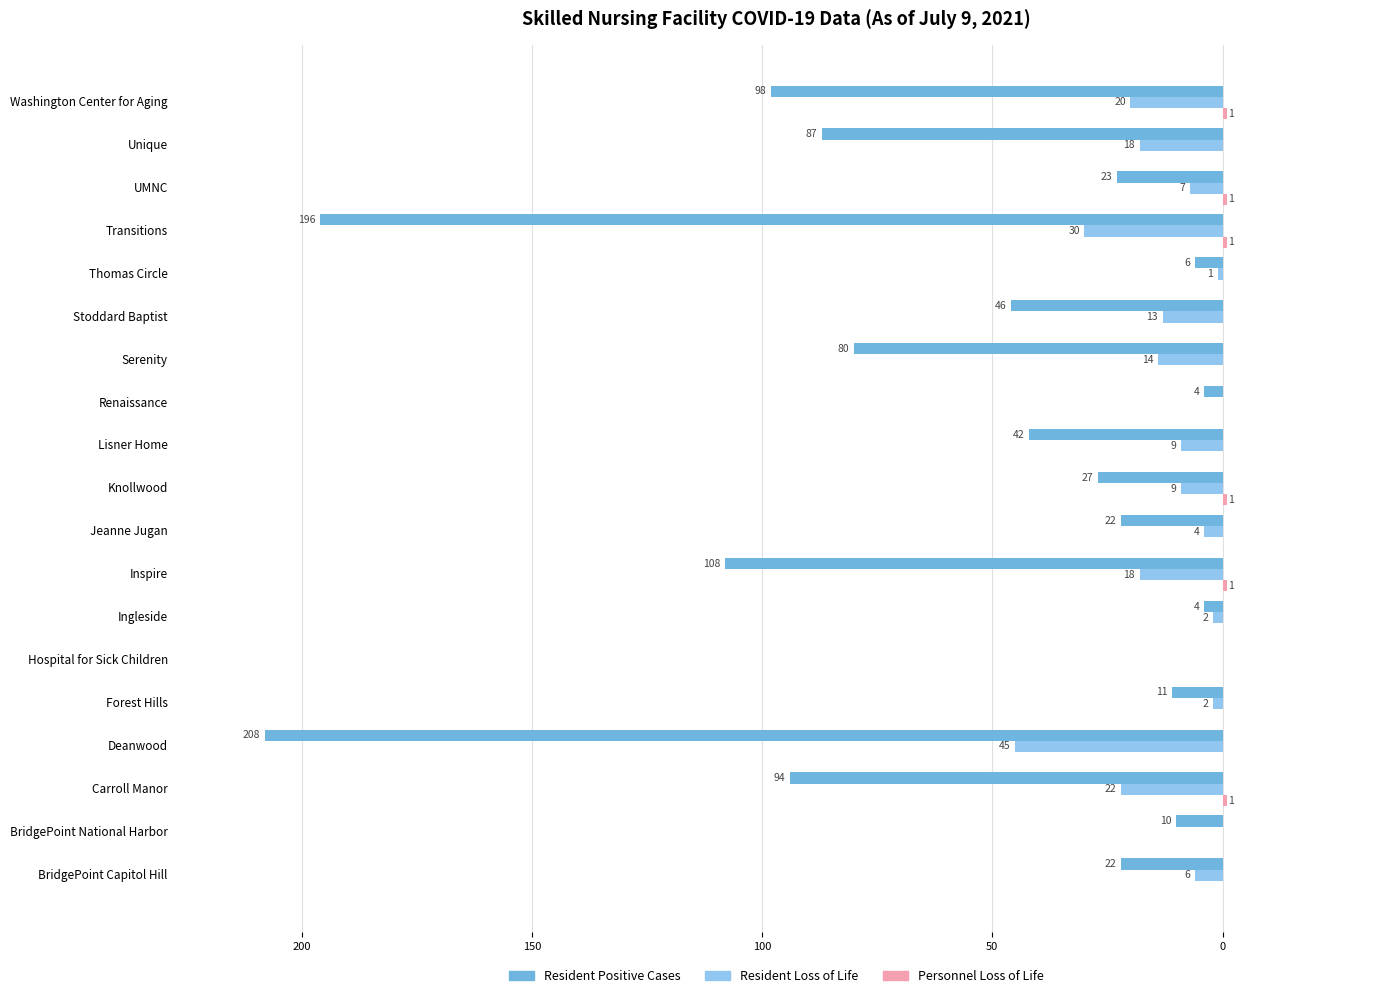

Does the chart contain stacked bars?

No